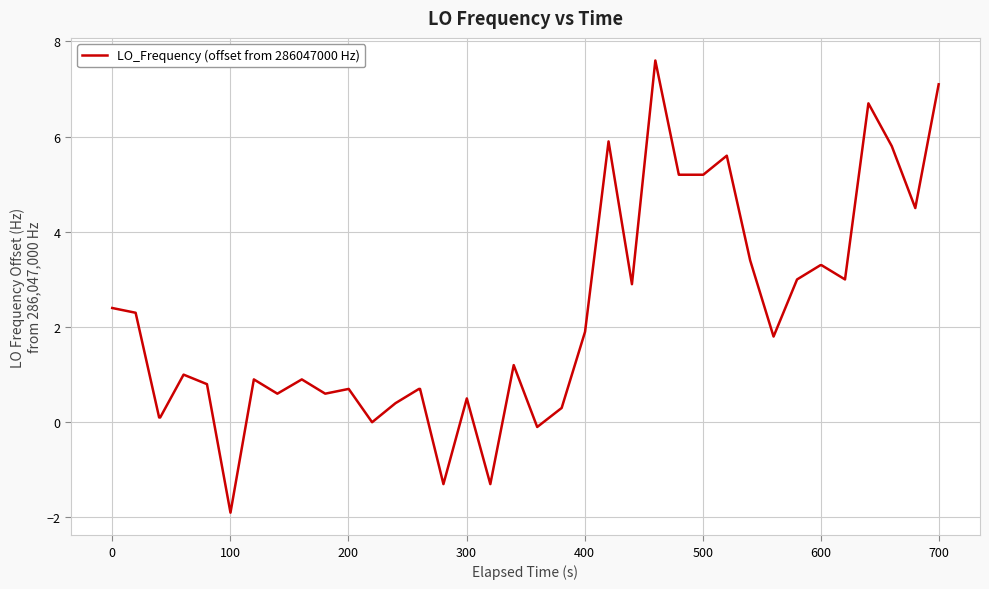

What is the difference between the maximum and minimum values?

9.5